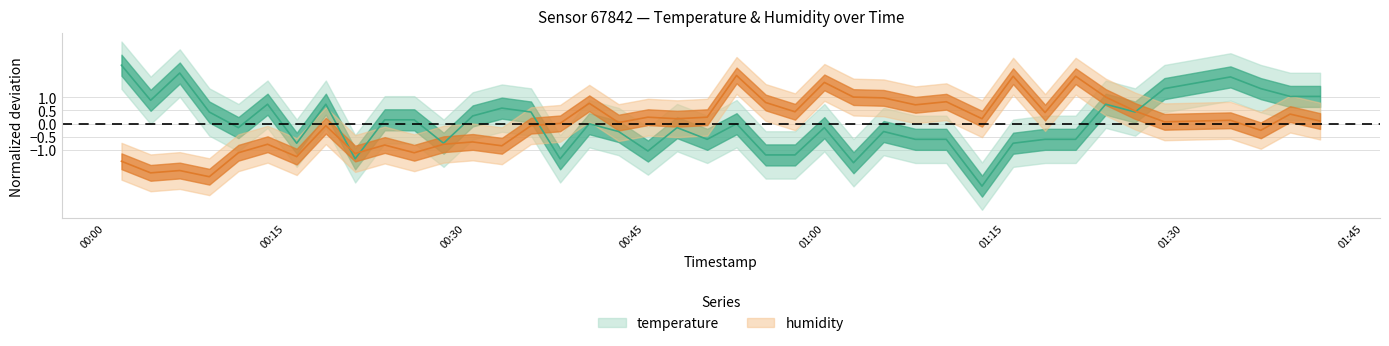

How many data points does each series have?

40